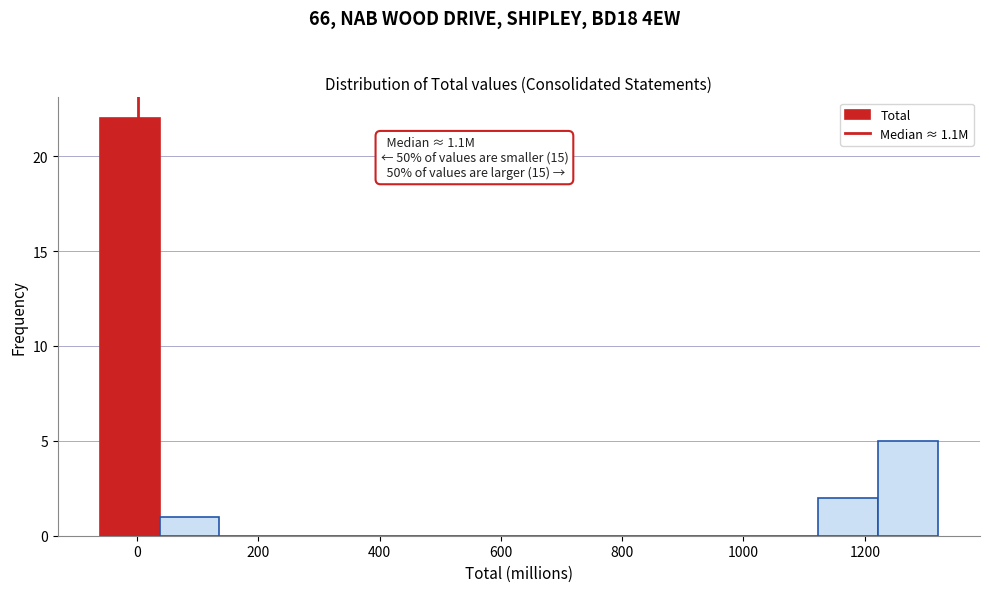

Which range on the x-axis has the tallest bar?

-60 to 40